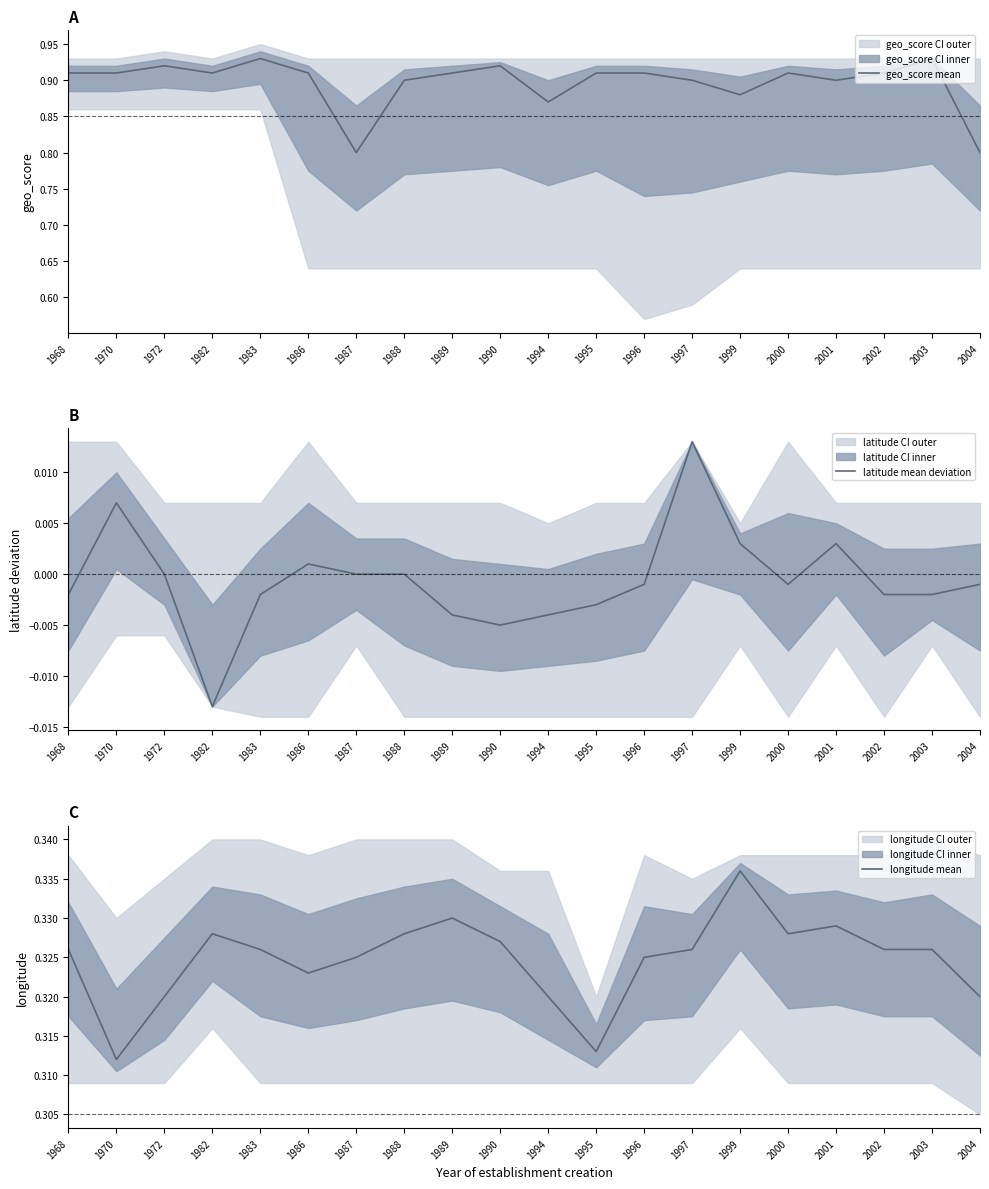

True or false: geo_score mean and longitude mean intersect in this chart.

False